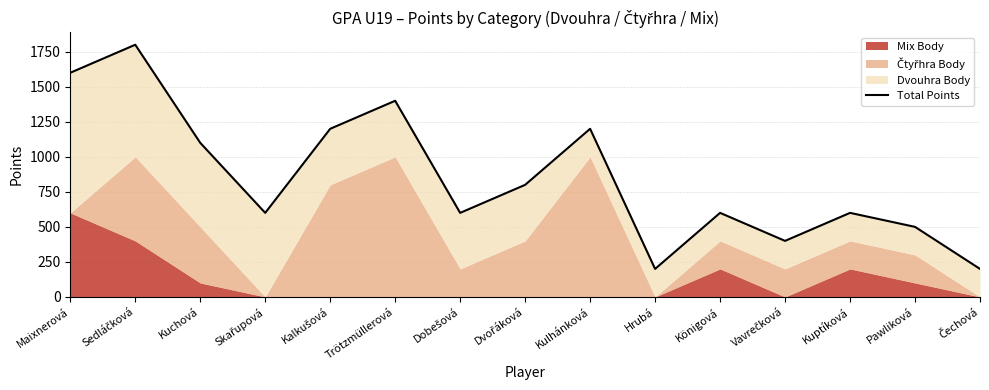

What is the smallest value displayed?

200